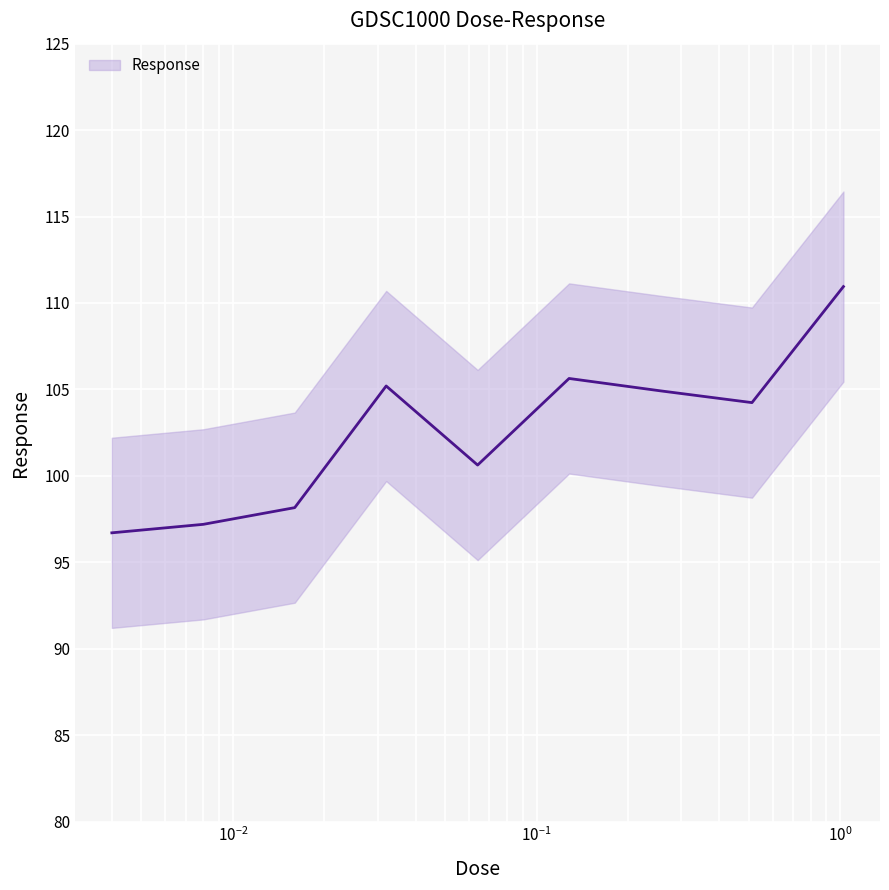

At which label does the data first exceed 104?

0.032